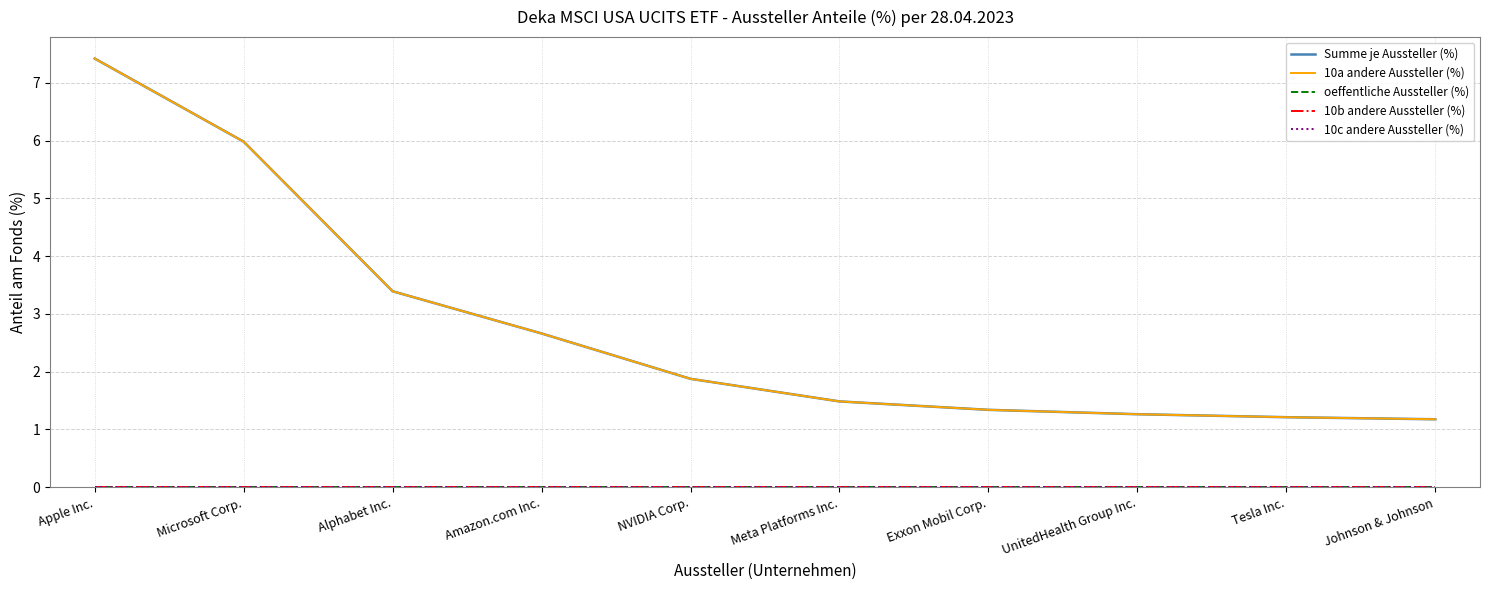

Does the chart have visible grid lines?

Yes